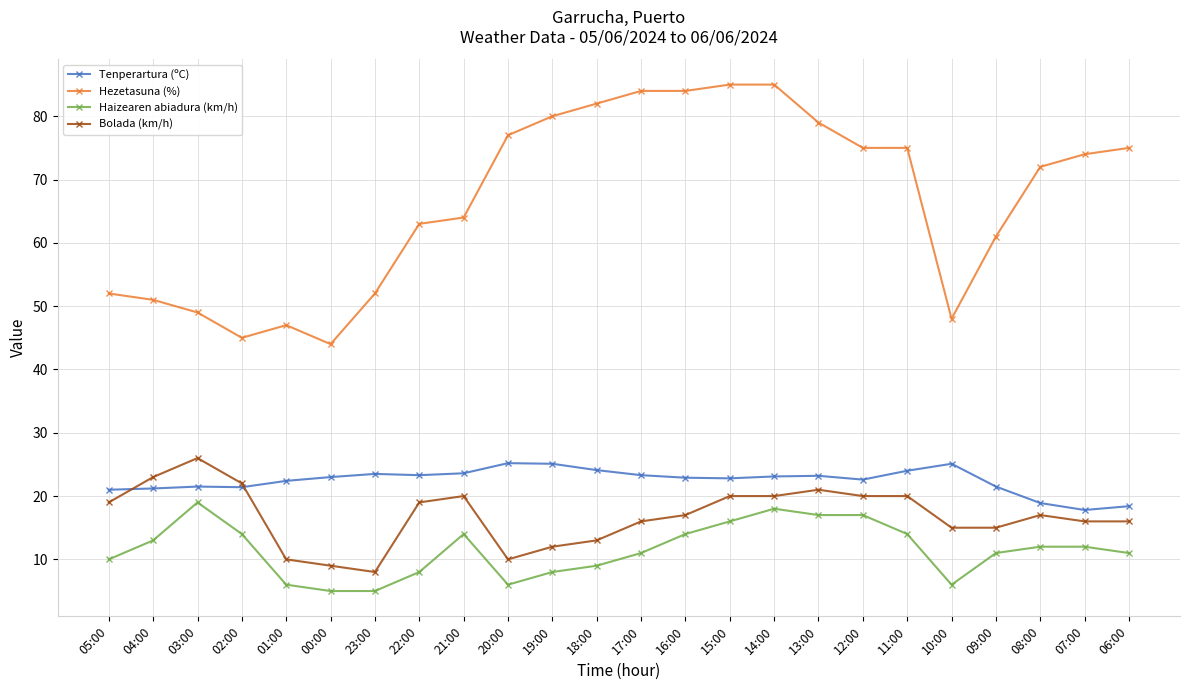

Count the number of data series in this chart.

4